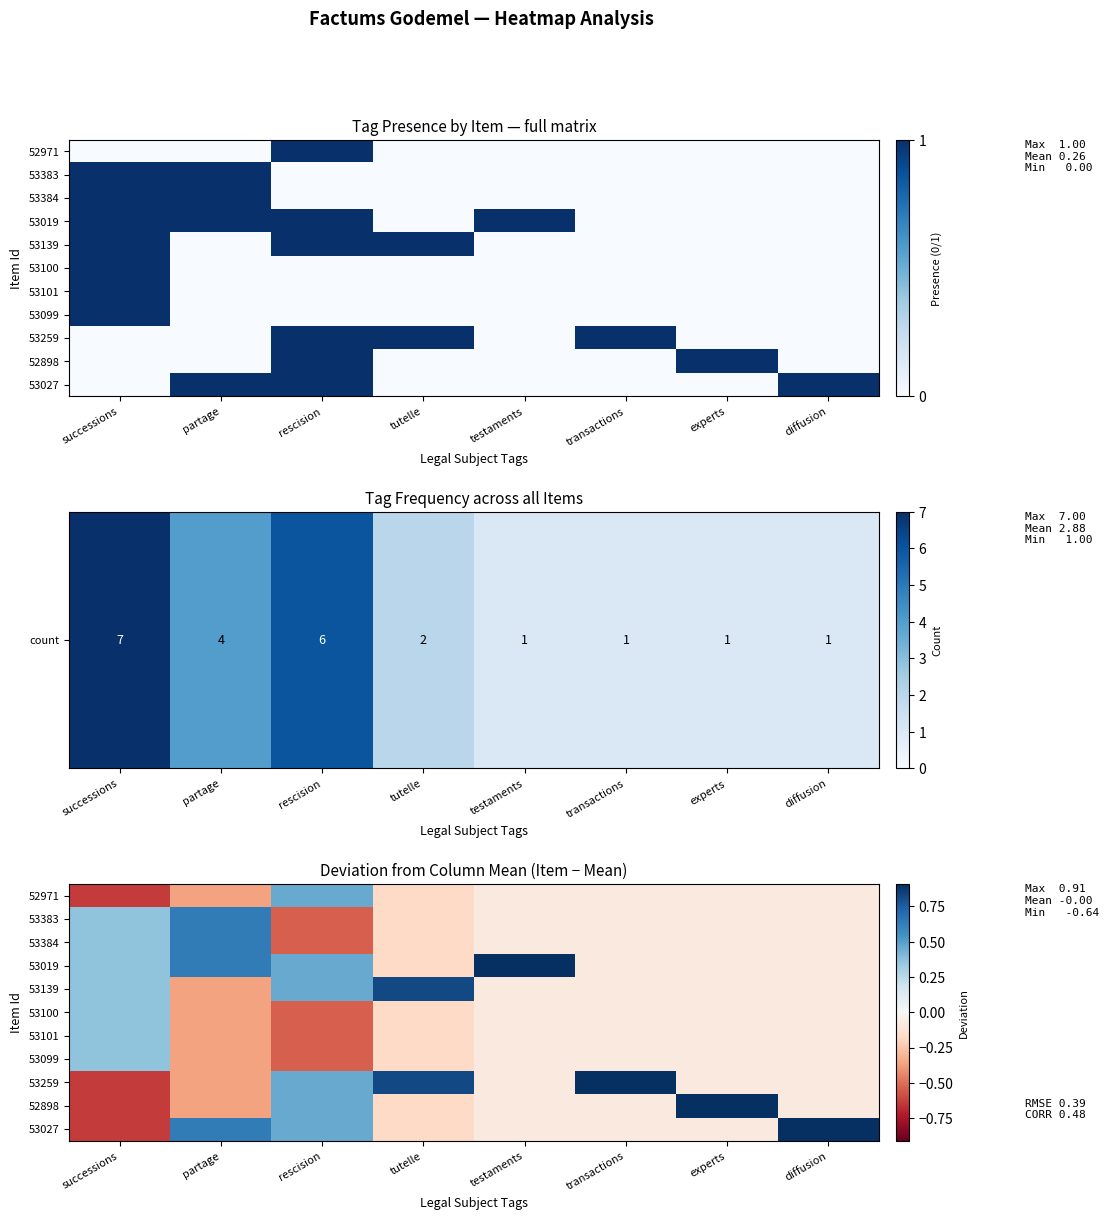

Read the 53384 value at testaments.

-0.1